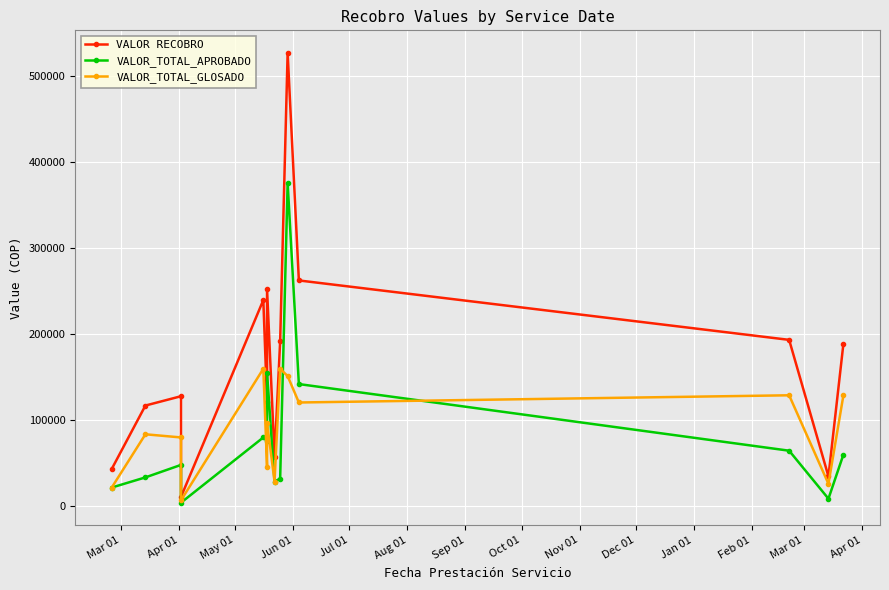

Rank the series by their maximum value, from lowest to highest.

VALOR_TOTAL_GLOSADO, VALOR_TOTAL_APROBADO, VALOR RECOBRO